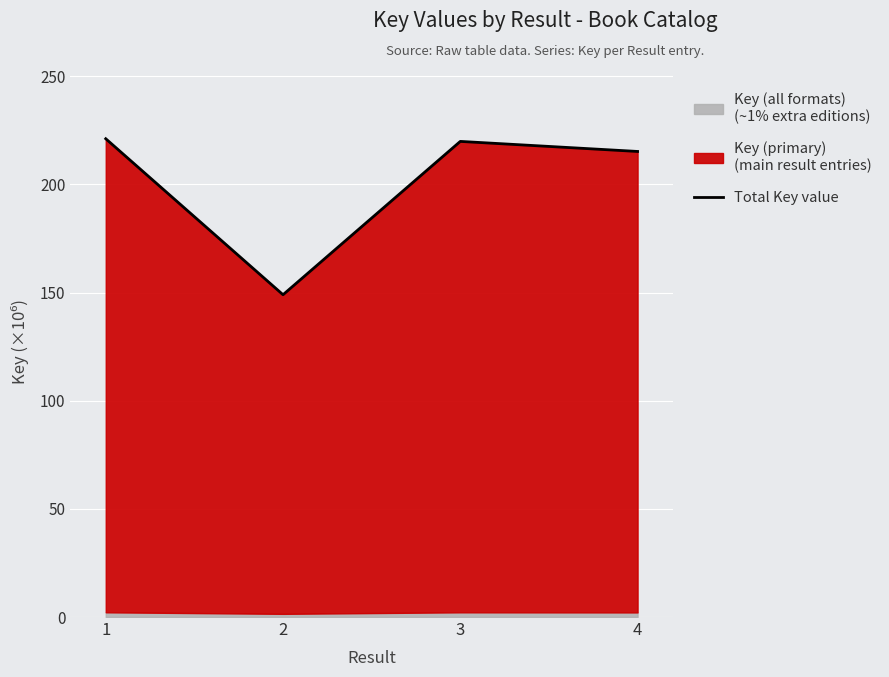

List the labels in order of value, smallest first.

2, 4, 3, 1